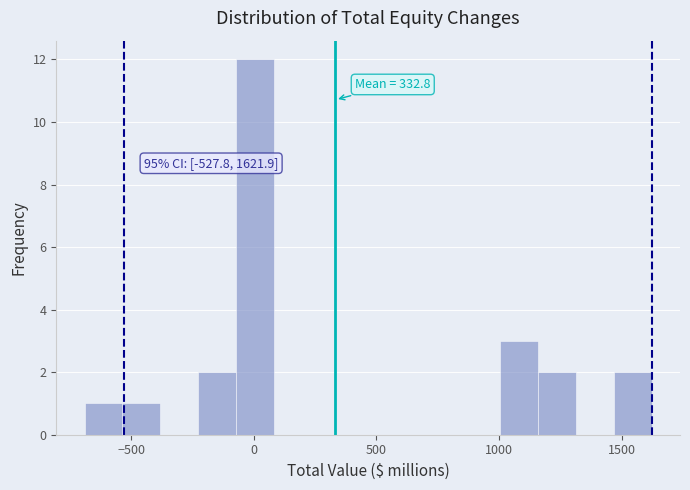

Around what value on the x-axis is the tallest bar? Give the approximate position of its centre, as read against the axis.

0